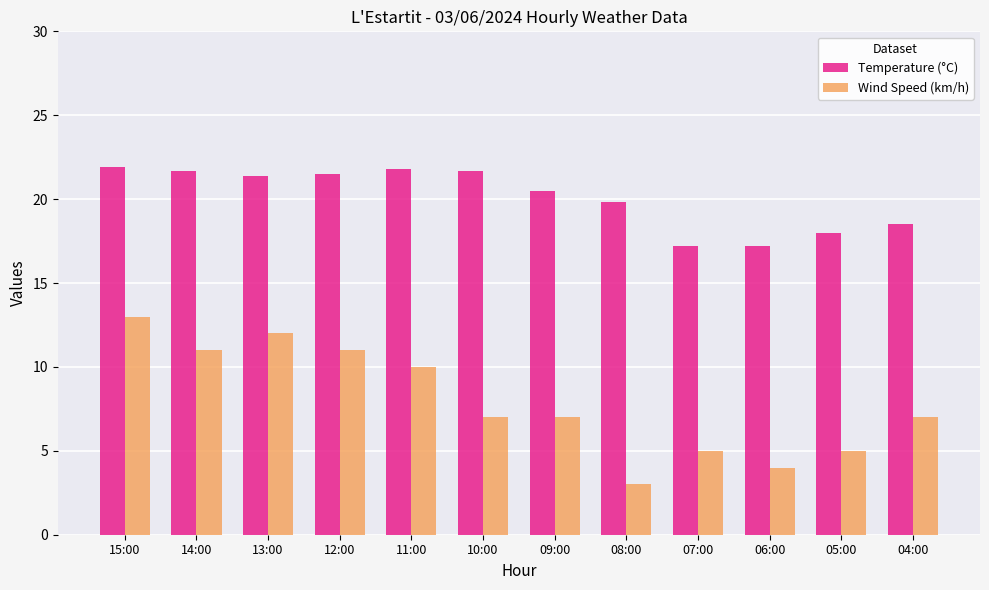

The Temperature (°C) series shows 21.4 at 13:00. True or false?

True